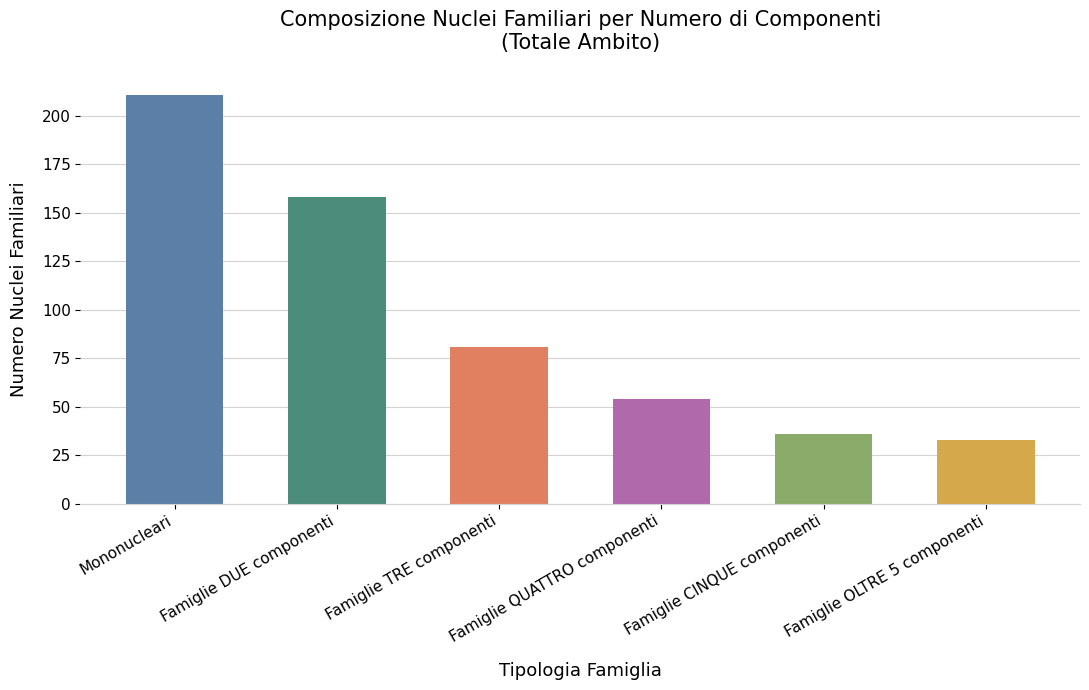

What is the change in value from Famiglie TRE componenti to Famiglie CINQUE componenti?

-45